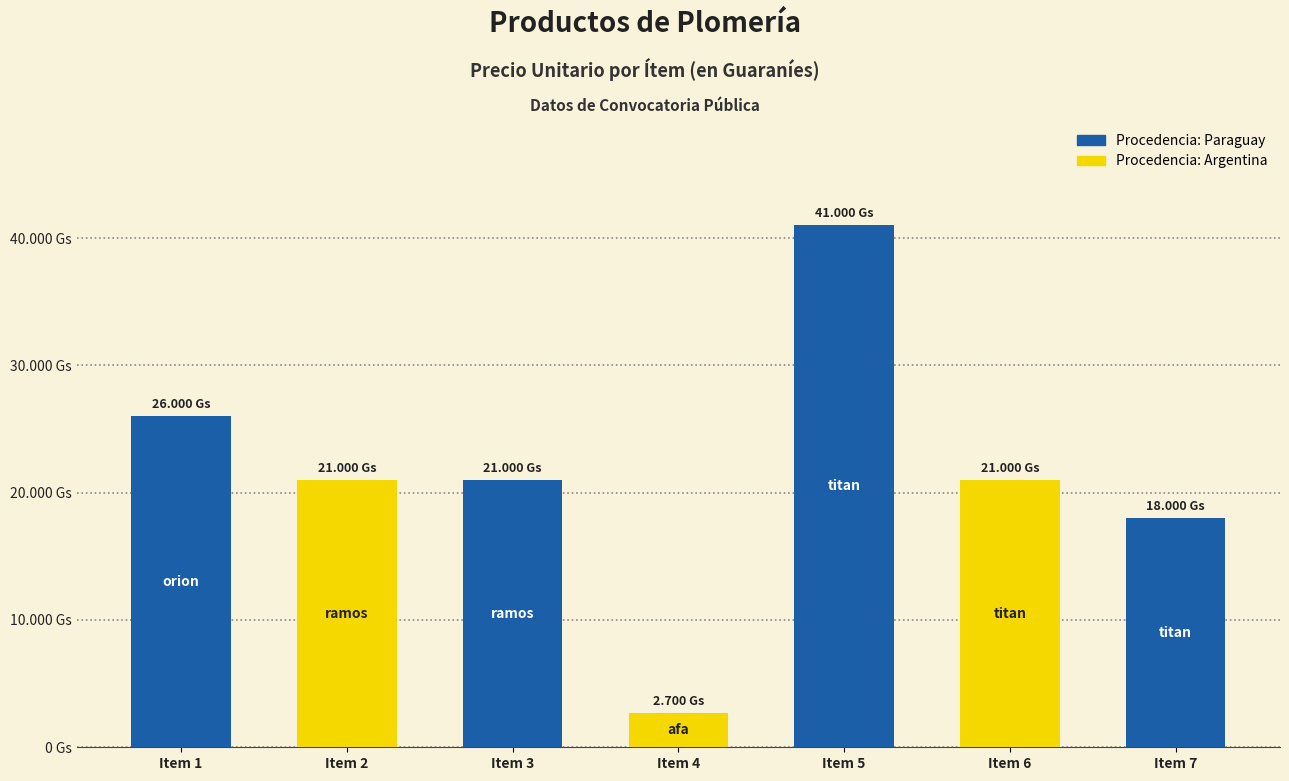

Are the bars horizontal?

No